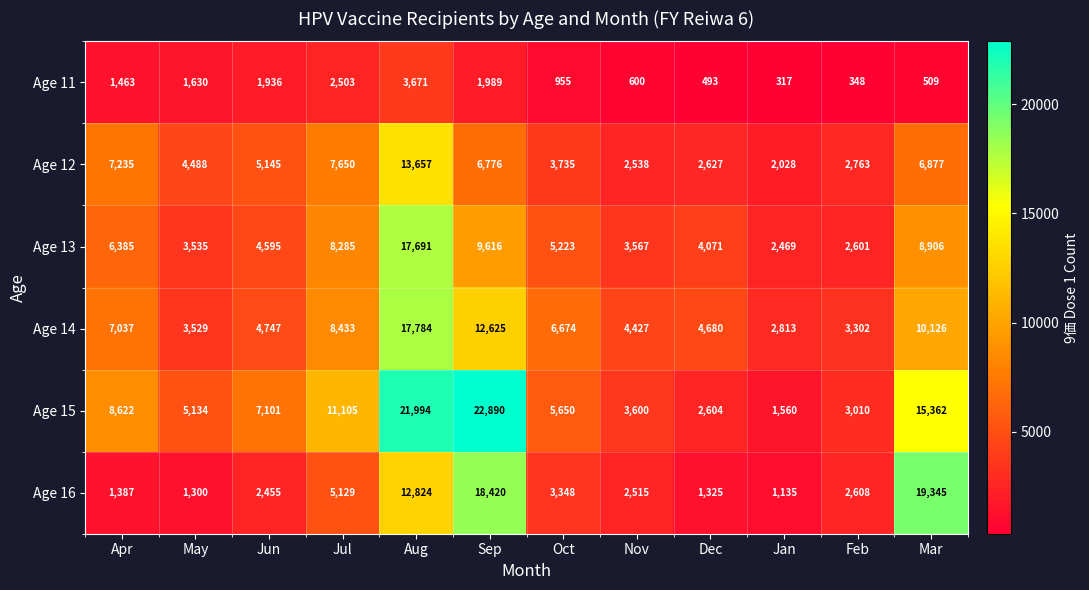

What is the difference between the Age 15 values at Jun and Feb?

4091